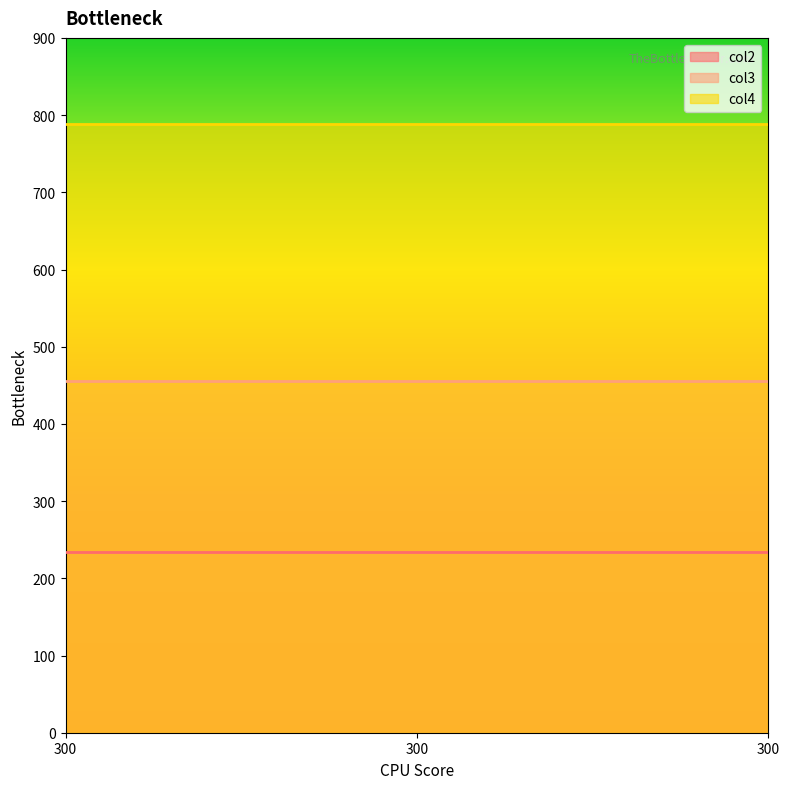

How many categories are shown in the chart?

3